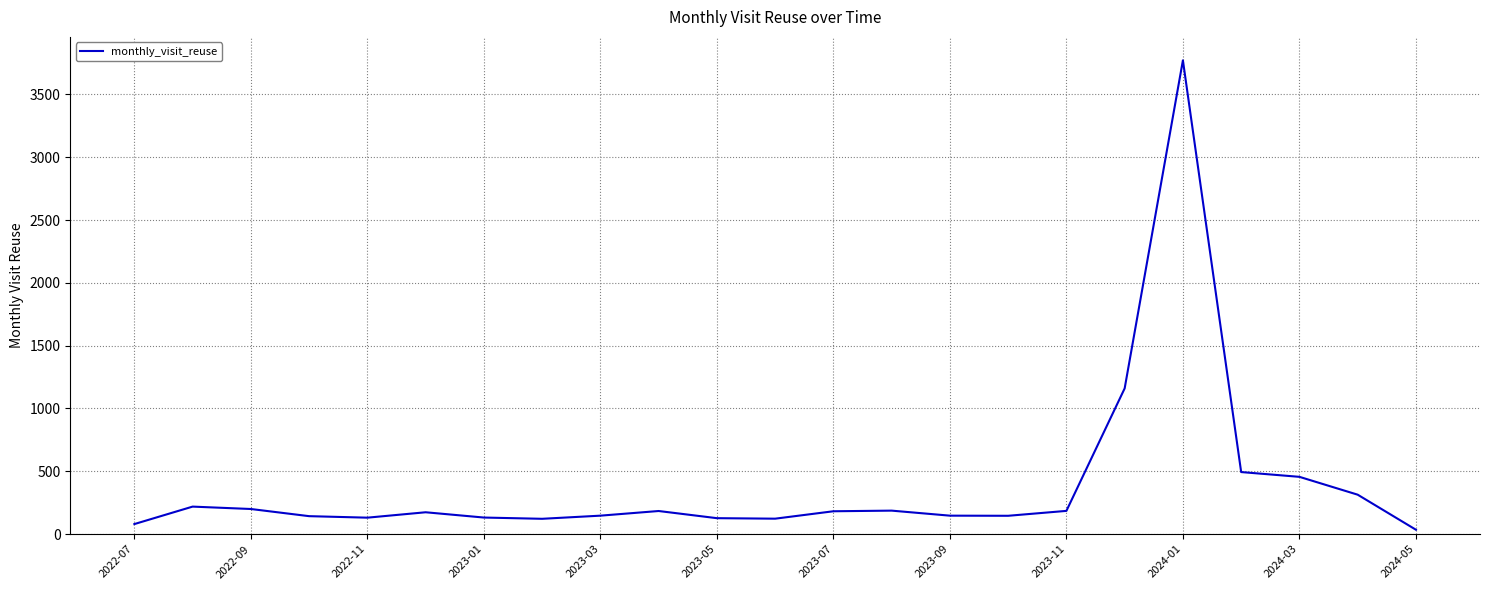

Is this an area chart (filled region under the line)?

No